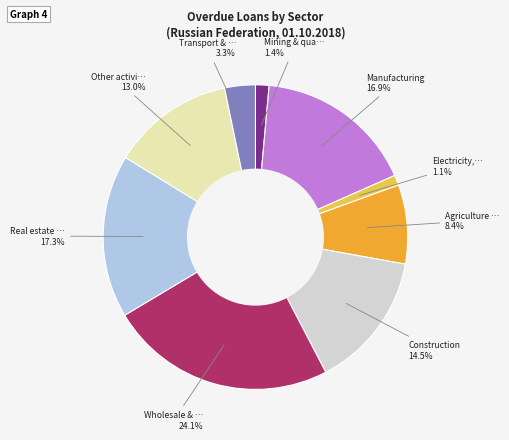

Does any single category account for the majority?

No